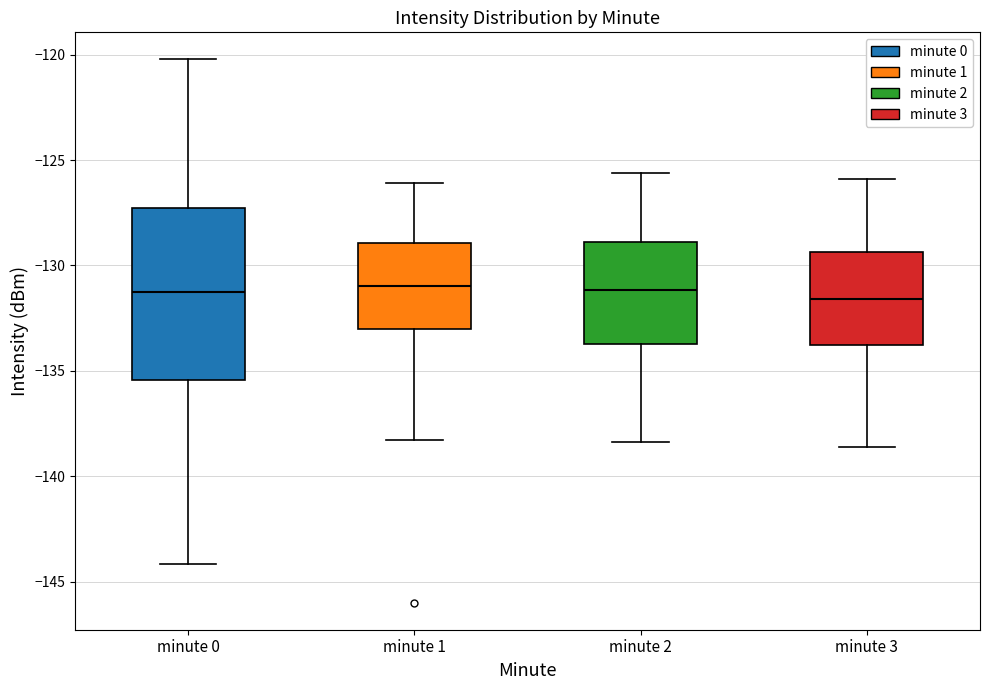

Reading left to right, transcribe this box plot: for each box, give where its median line is, the range the box spans, and where its two whiskers end, as read against the y-axis. The values are not printed on the chart, so give them approximately, as read against the axis.

minute 0: median -131.0, box -135.5 to -127.5, whiskers -144.0 to -120.0
minute 1: median -131.0, box -133.0 to -129.0, whiskers -138.5 to -126.0
minute 2: median -131.0, box -133.5 to -129.0, whiskers -138.5 to -125.5
minute 3: median -131.5, box -134.0 to -129.5, whiskers -138.5 to -126.0